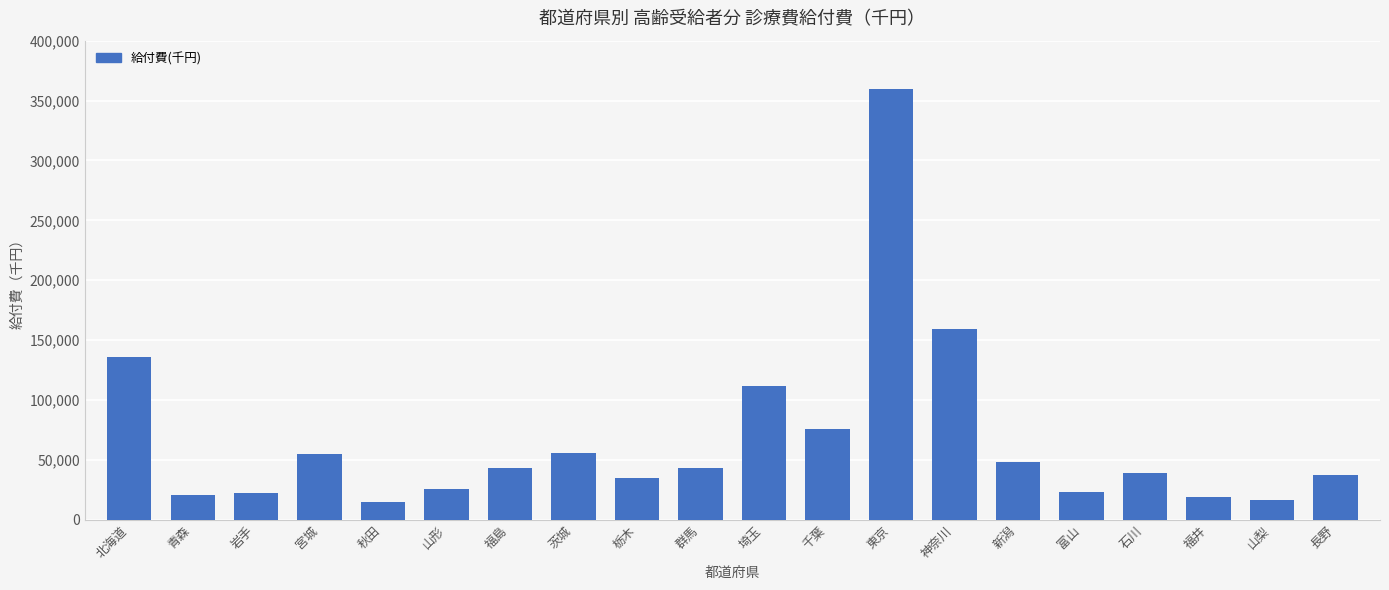

What is the maximum value shown in the chart?

359782.5